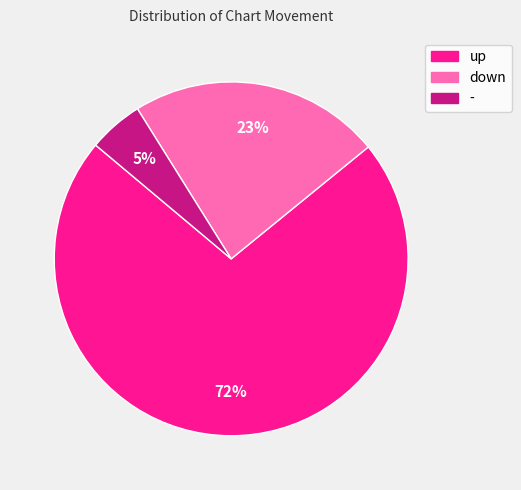

What is the largest slice in the pie chart?

up